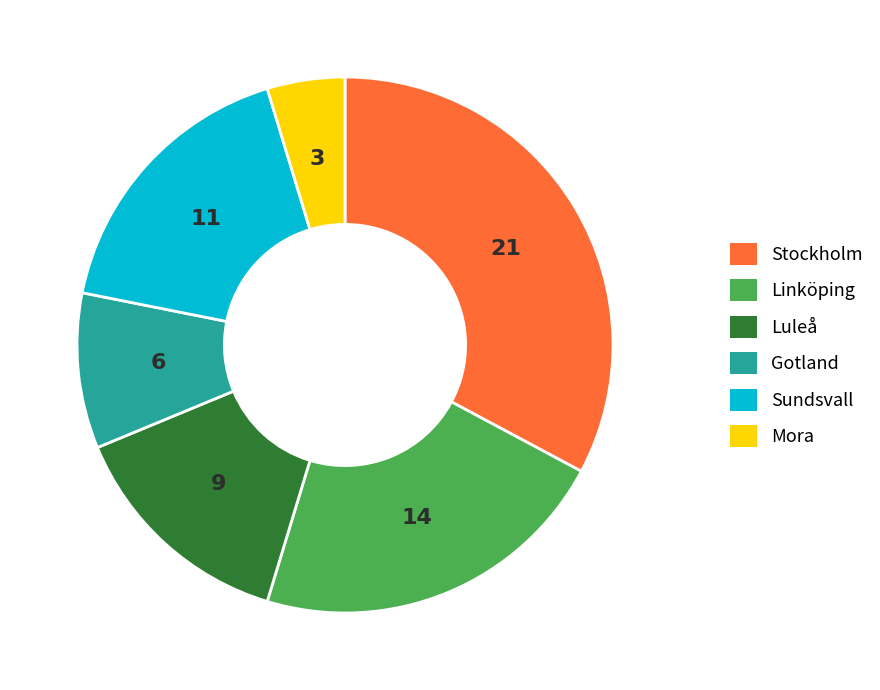

Is there any slice that represents more than half of the pie?

No